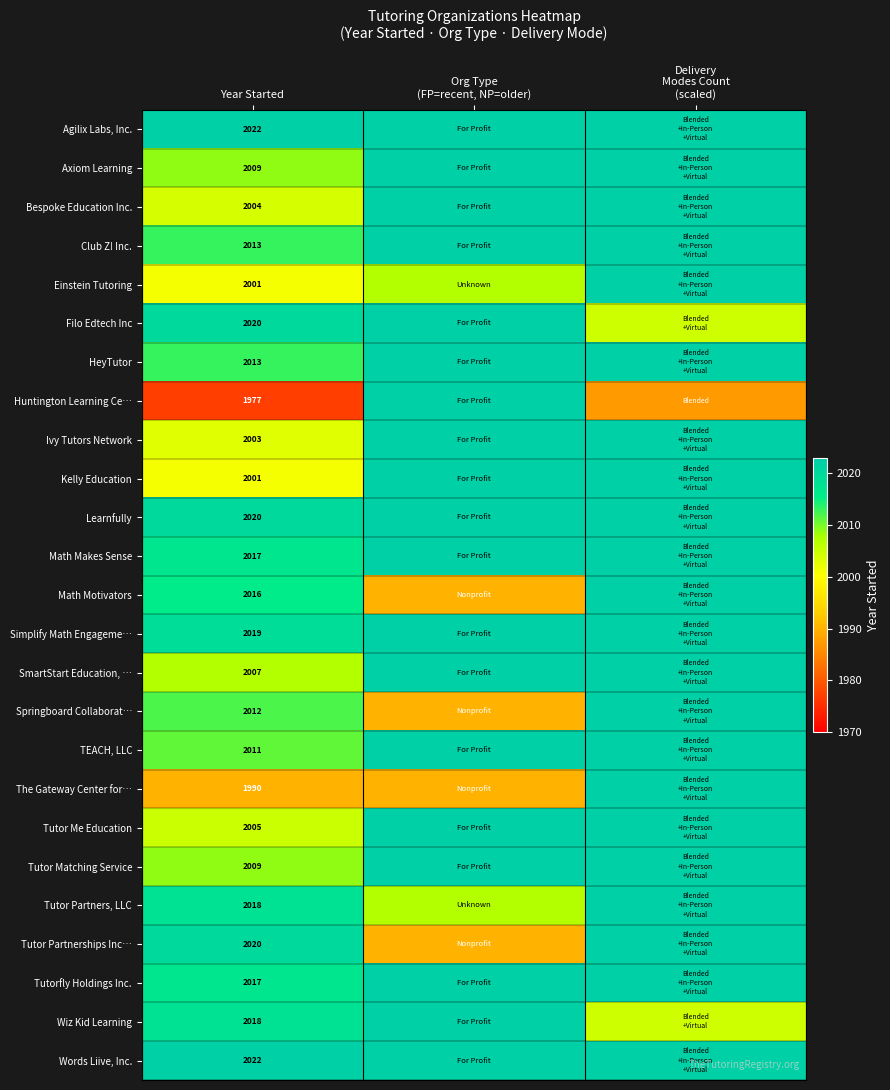

At which category is the sum across all series the highest?

Delivery
Modes Count
(scaled)